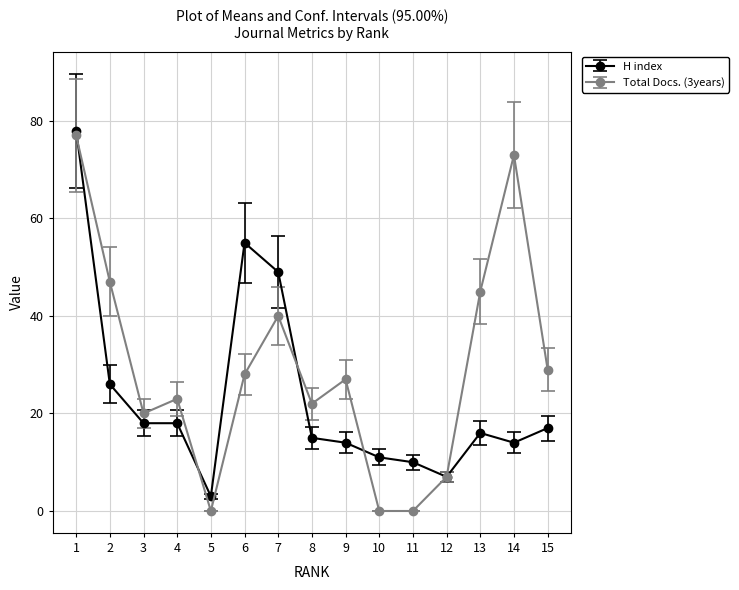

Rank the series by their maximum value, from lowest to highest.

Total Docs. (3years), H index